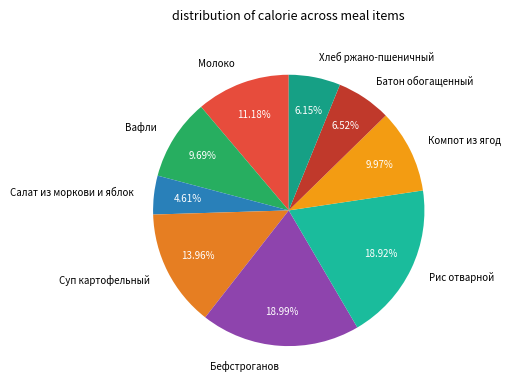

Does any single category account for the majority?

No